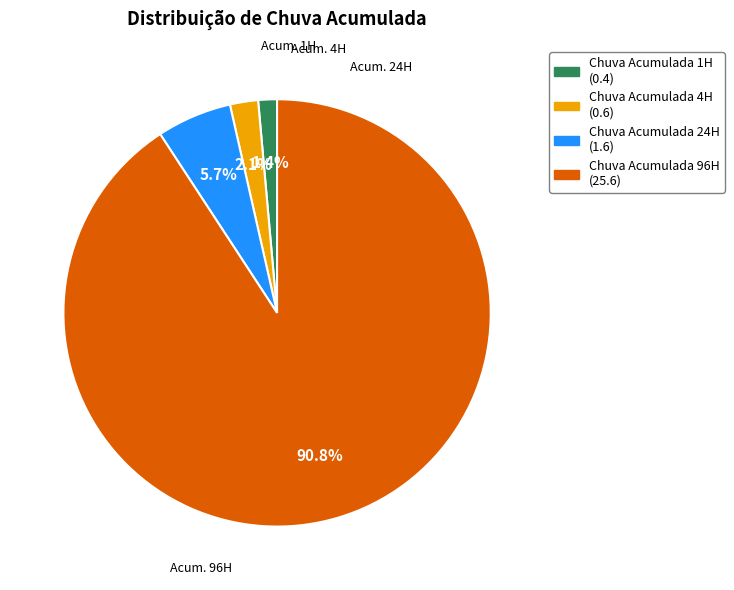

To the nearest percent, what is the combined percentage of Chuva Acumulada 24H and Chuva Acumulada 4H?

8%